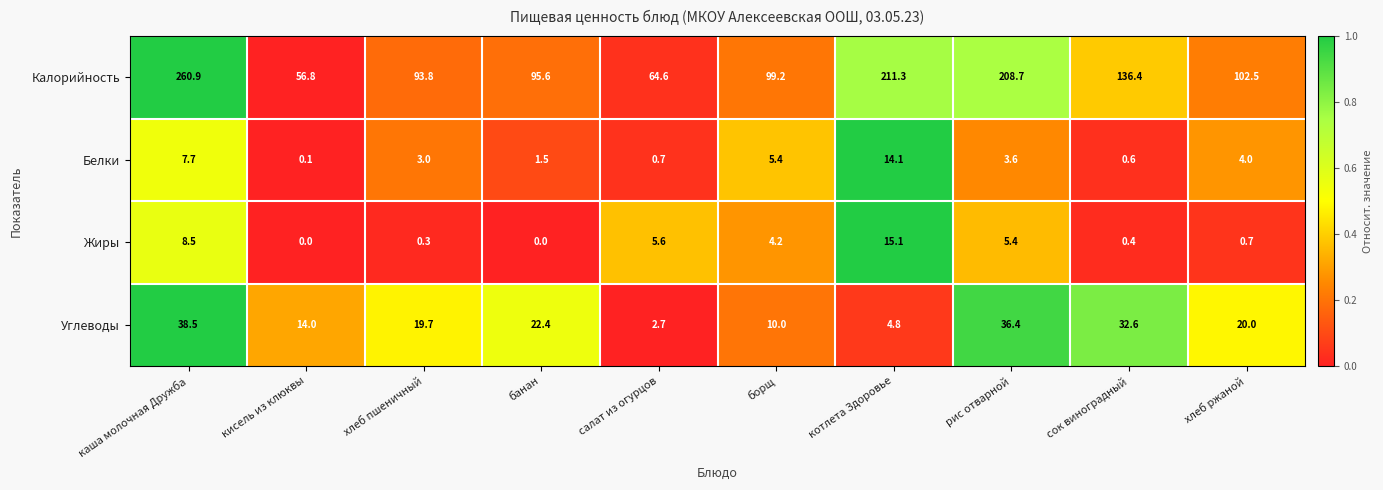

At which category is the sum across all series the highest?

каша молочная Дружба